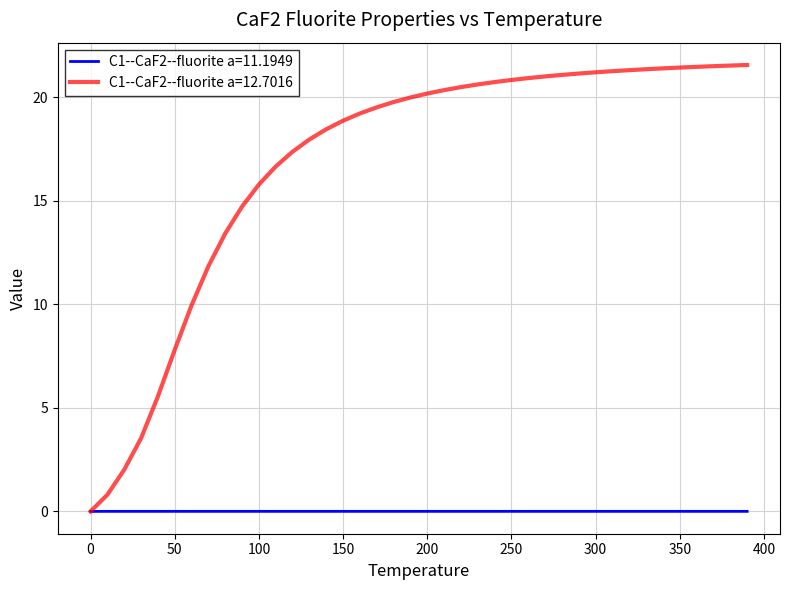

Which series has the largest range (max minus min)?

C1--CaF2--fluorite a=12.7016